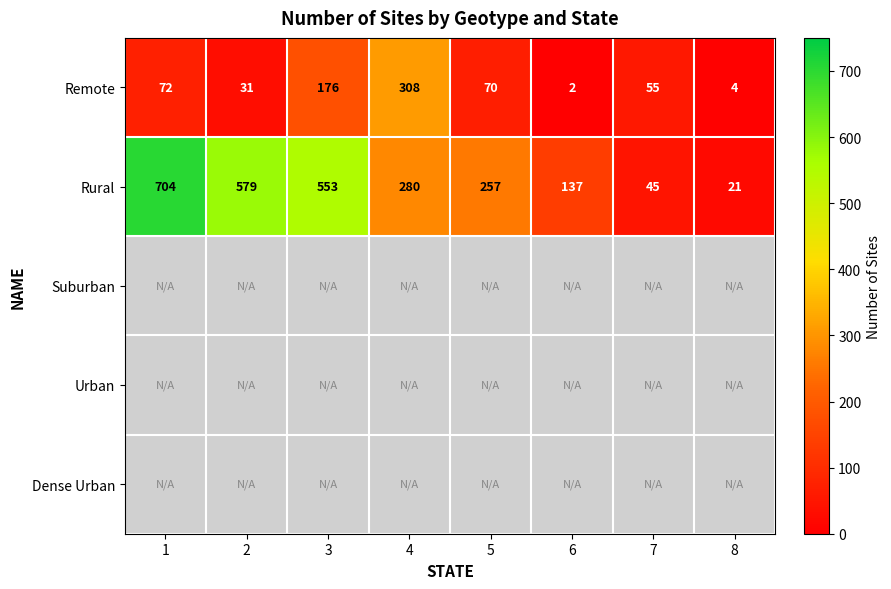

Rank the categories by Remote value from lowest to highest.

6, 8, 2, 7, 5, 1, 3, 4